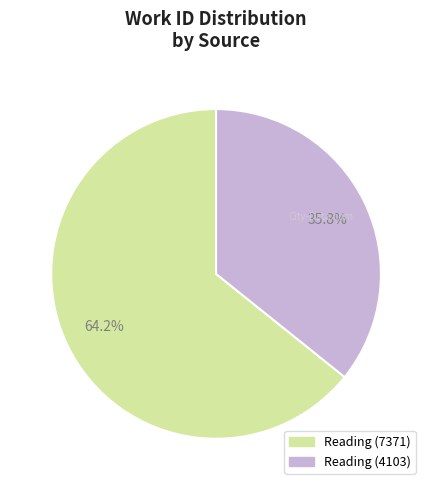

Between Reading (7371) and Reading (4103), which is larger?

Reading (7371)